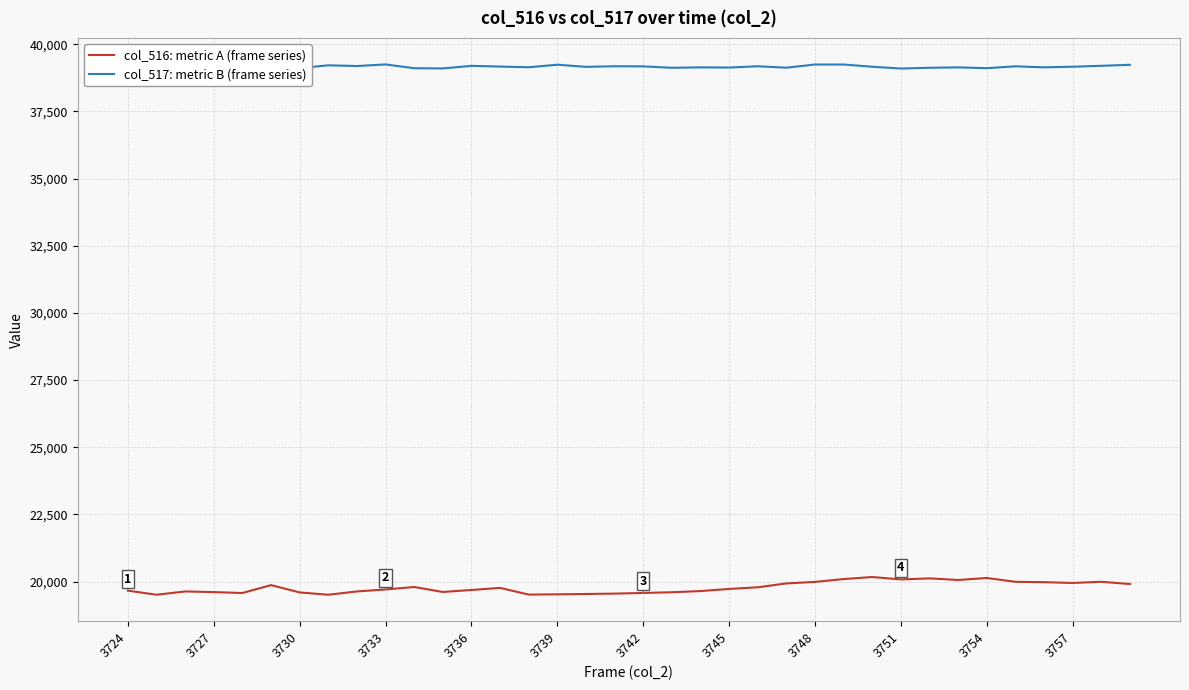

What is the sum of the col_516 values at 3724 and 29?

39727